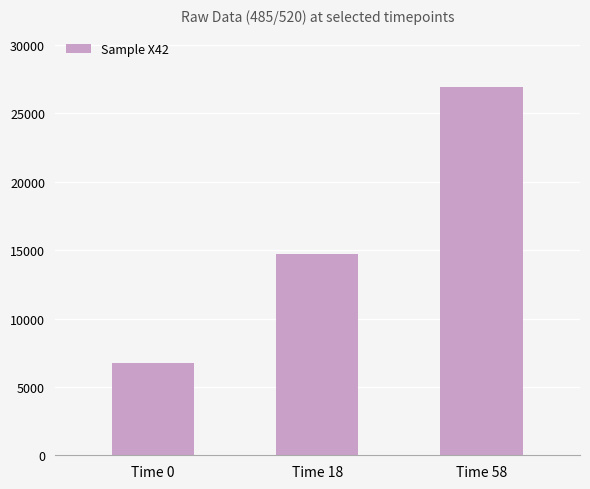

What is the change in value from Time 0 to Time 18?

+7942